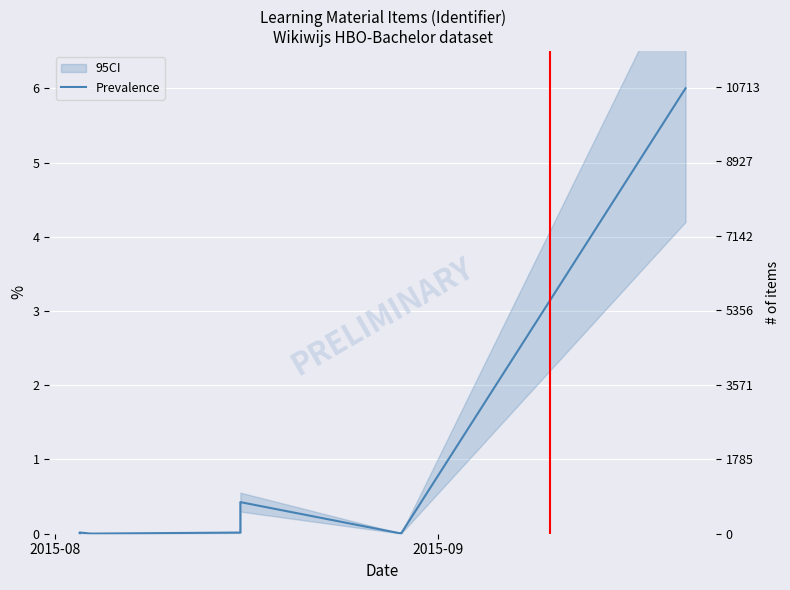

Reading left to right, extract all data points from this chart.

0.0	0.0	0.0	0.0	0.0	0.0	0.0	0.0	0.0	0.0	0.4	0.0	0.0	6.0